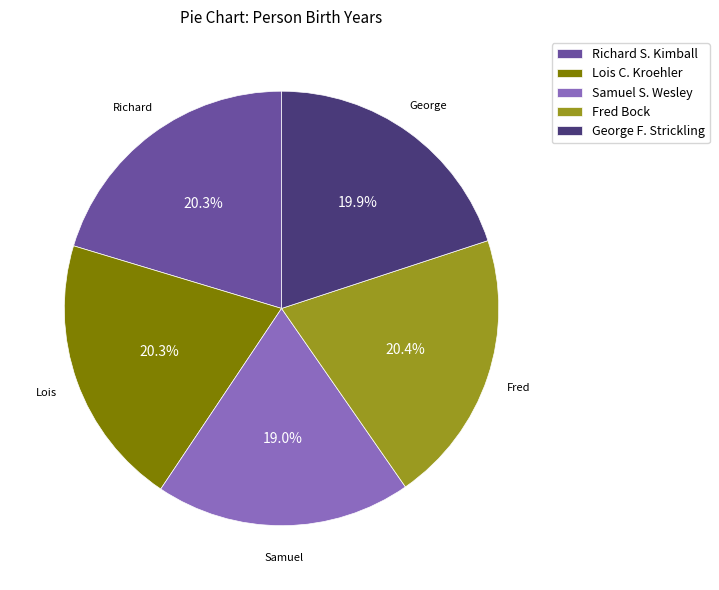

Is Lois C. Kroehler the majority of the pie?

No